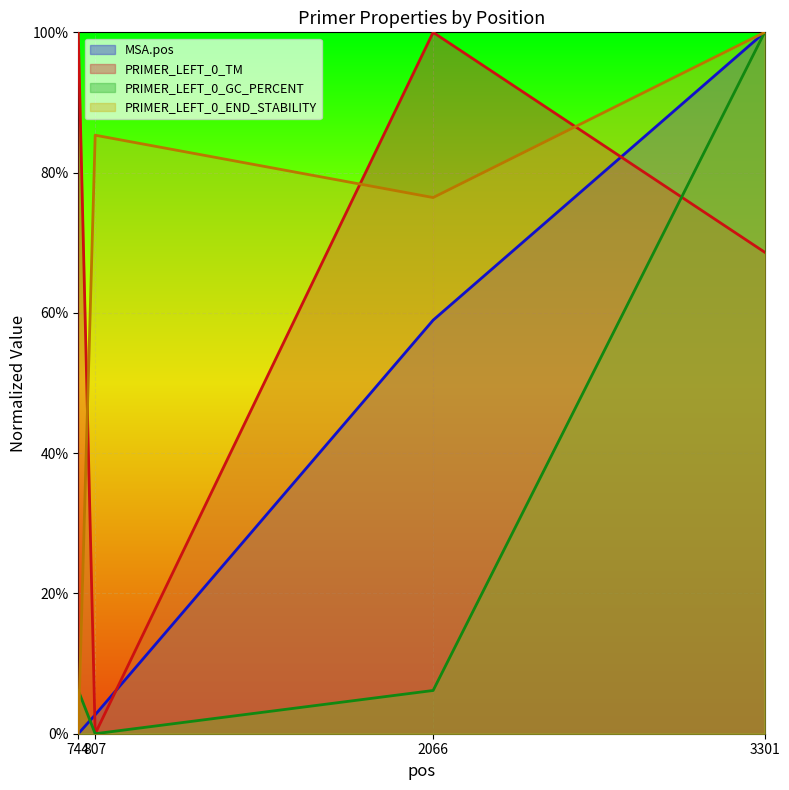

Which series has the largest range (max minus min)?

MSA.pos